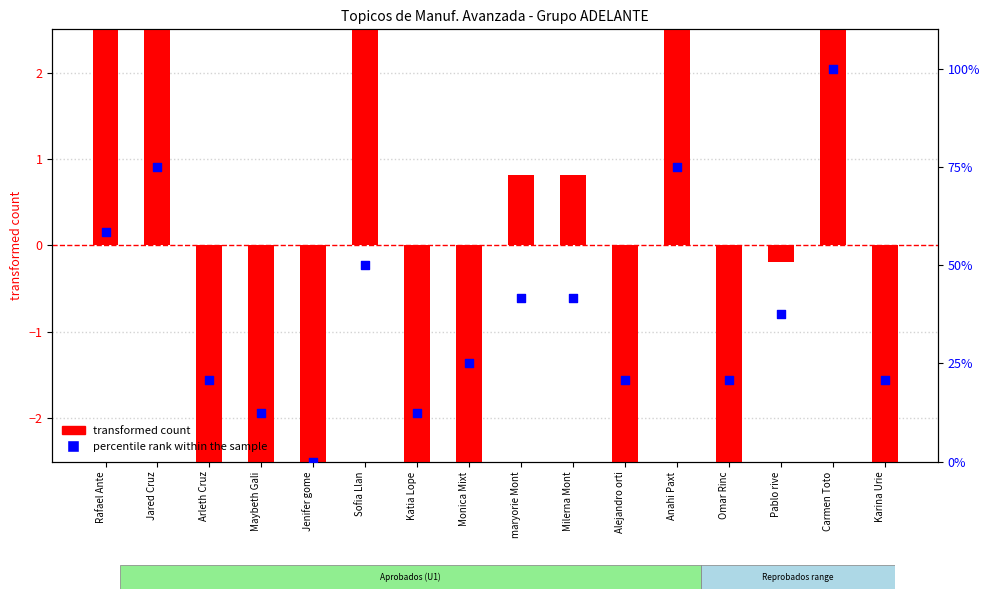

Which series has the widest spread of Y values?

percentile rank within the sample